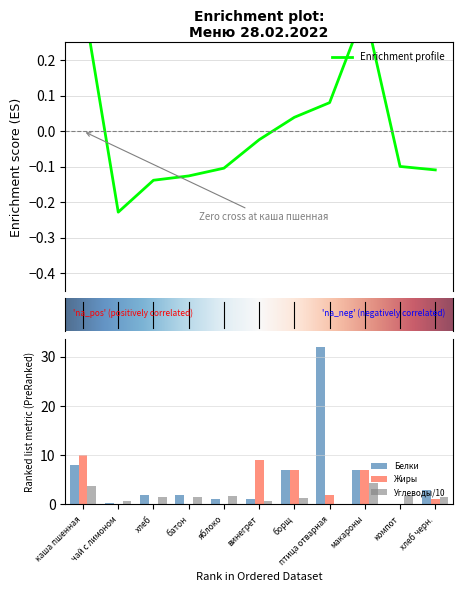

At which label does Белки reach its minimum?

компот